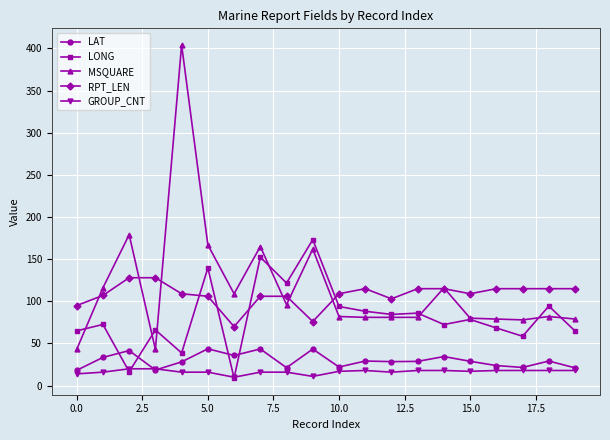

True or false: GROUP_CNT and RPT_LEN cross at least once.

False